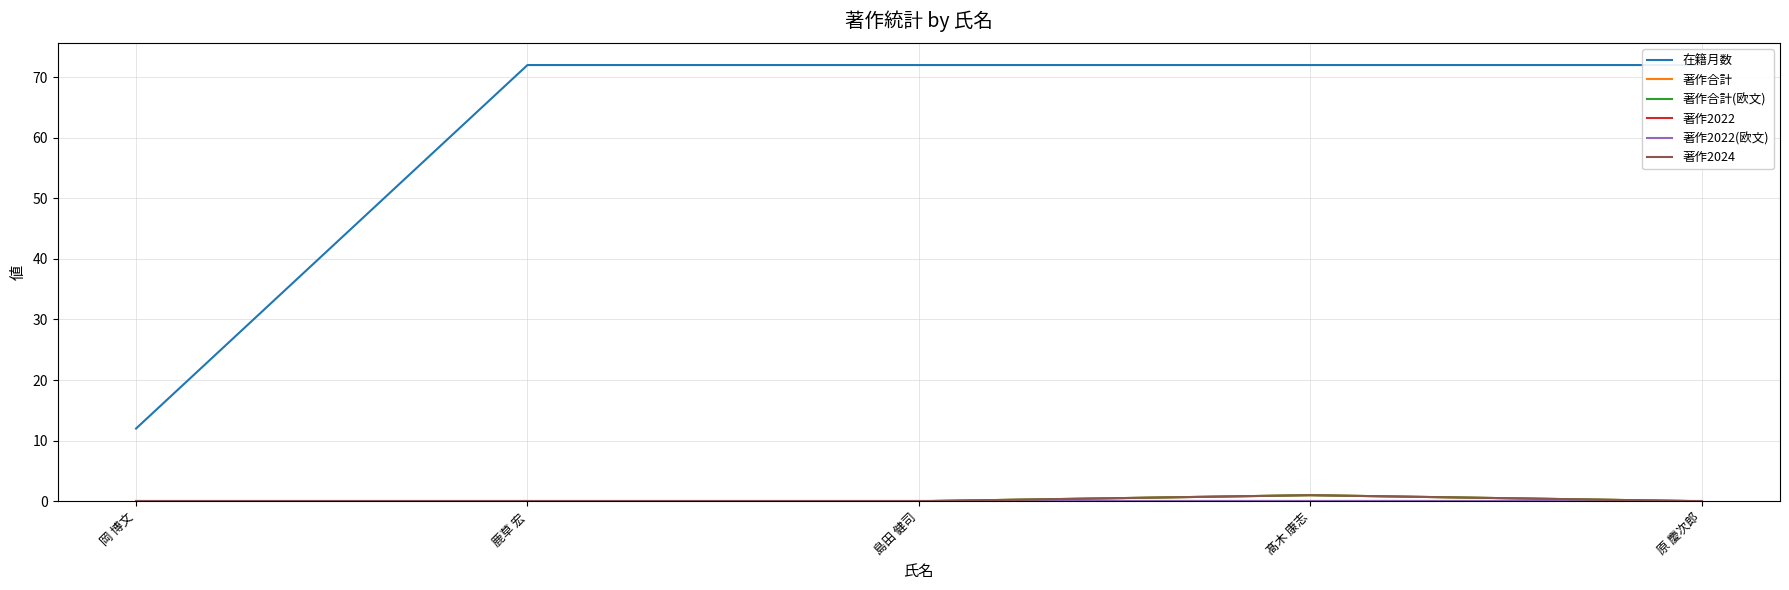

Reading left to right, extract all data points from this chart.

在籍月数: 岡 博文=12	鹿草 宏=72	島田 健司=72	髙木 康志=72	原 慶次郎=72
著作合計: 岡 博文=0	鹿草 宏=0	島田 健司=0	髙木 康志=1	原 慶次郎=0
著作合計(欧文): 岡 博文=0	鹿草 宏=0	島田 健司=0	髙木 康志=1	原 慶次郎=0
著作2022: 岡 博文=0	鹿草 宏=0	島田 健司=0	髙木 康志=0	原 慶次郎=0
著作2022(欧文): 岡 博文=0	鹿草 宏=0	島田 健司=0	髙木 康志=0	原 慶次郎=0
著作2024: 岡 博文=0	鹿草 宏=0	島田 健司=0	髙木 康志=1	原 慶次郎=0